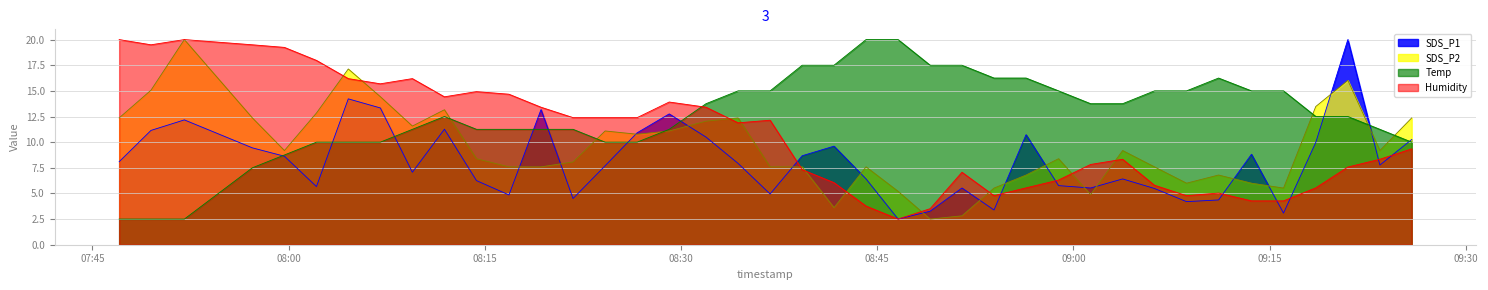

How many lines are shown in the chart?

4